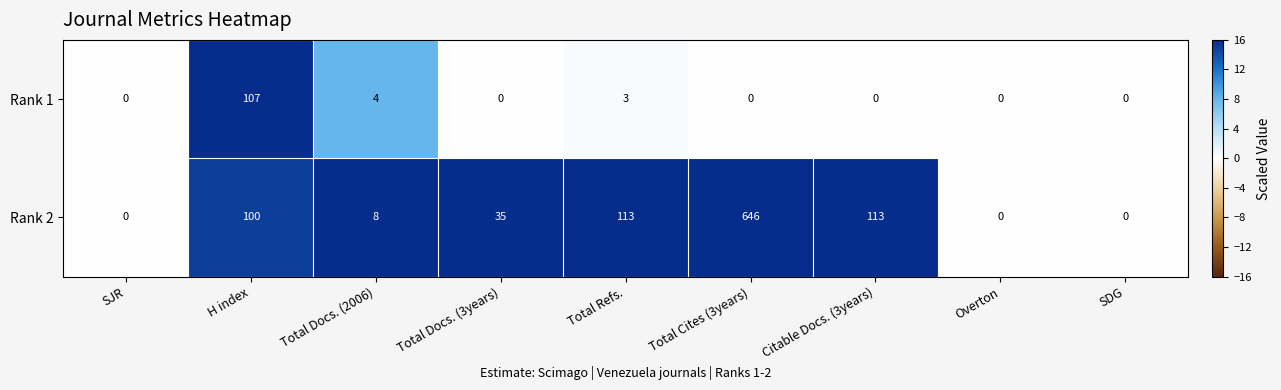

What is the highest value of the Rank 2 series?

646